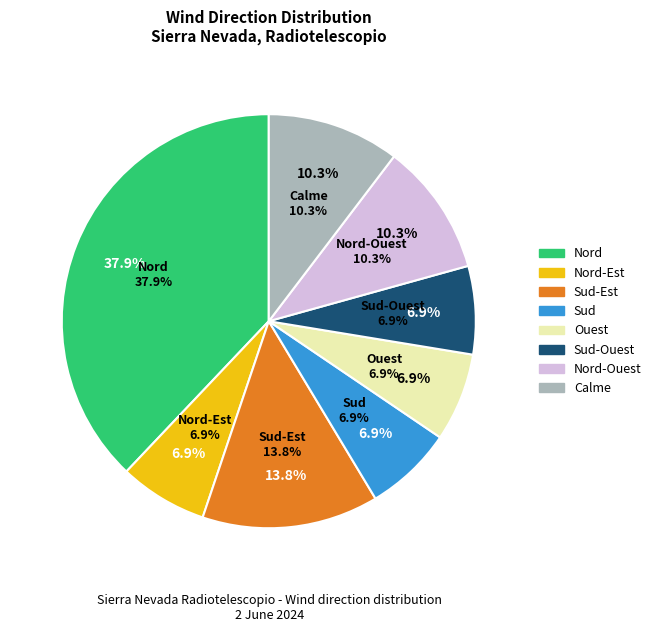

What is the change in value from Sud-Est to Calme?

-1